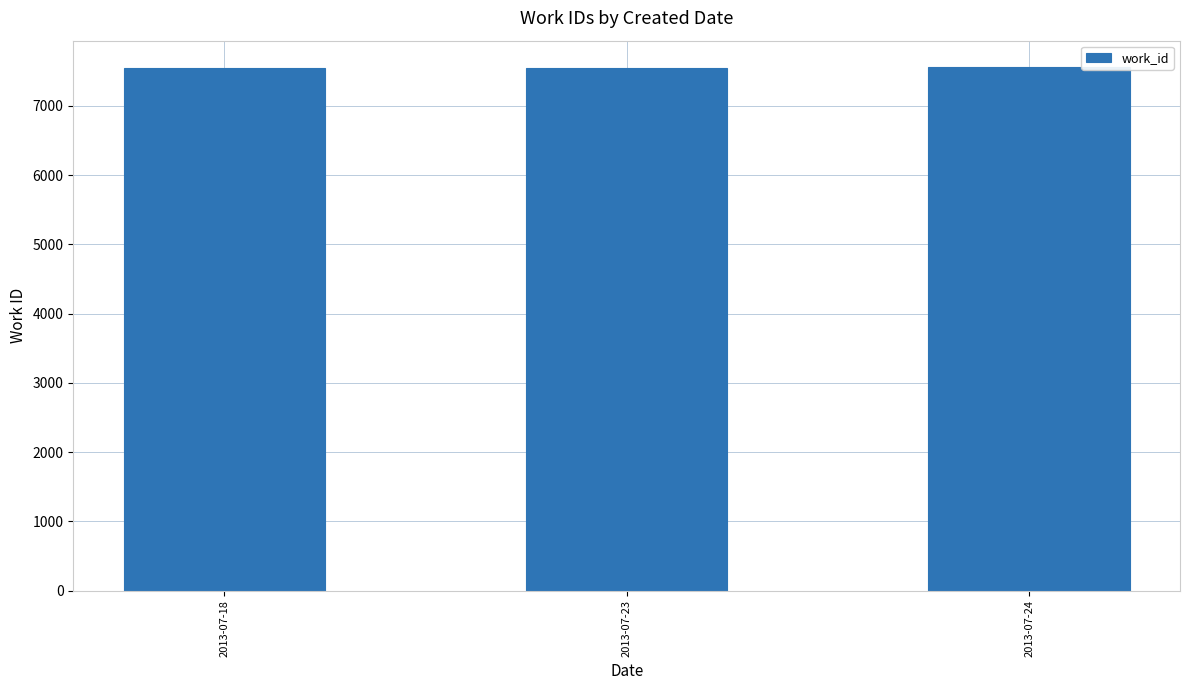

What is the ratio of the value at 2013-07-18 to the value at 2013-07-24?

1.0